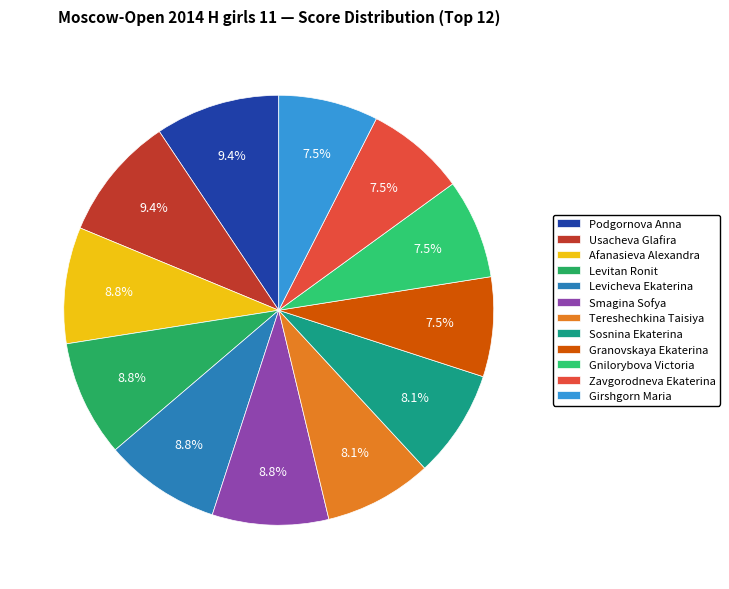

What is the smallest slice in the pie chart?

Granovskaya Ekaterina